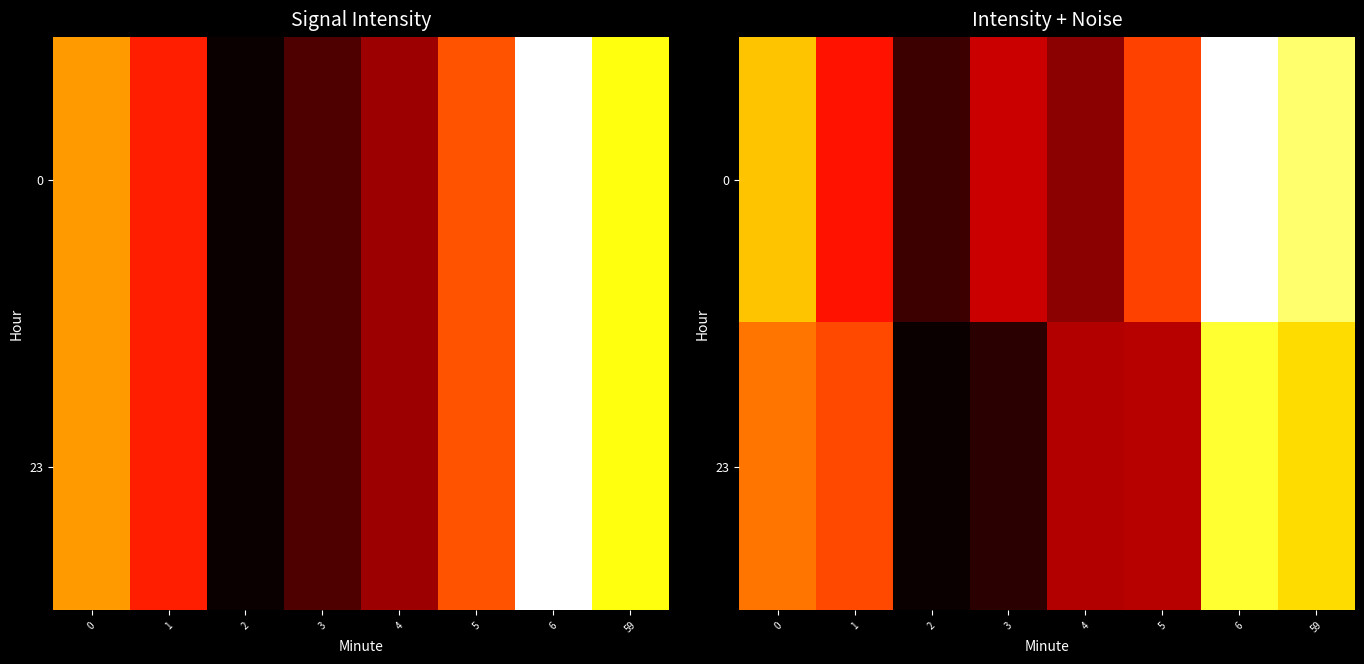

Which label corresponds to the smallest value in the chart?

2